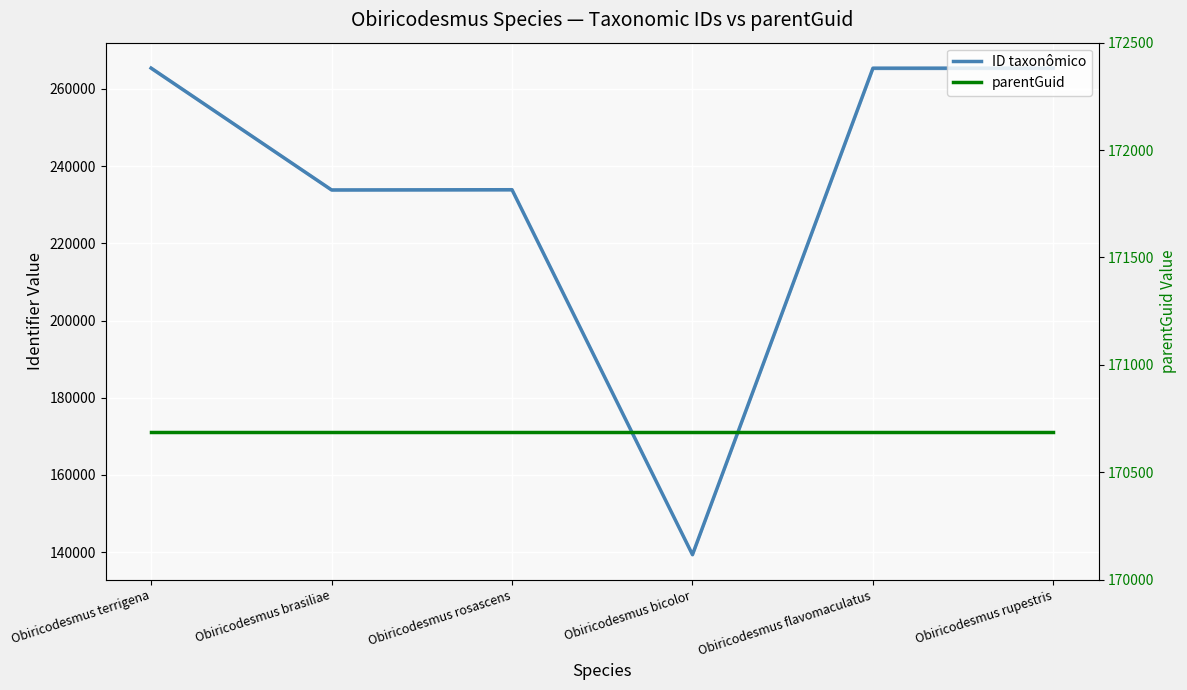

How many data points in ID taxonômico are less than 265352?

3